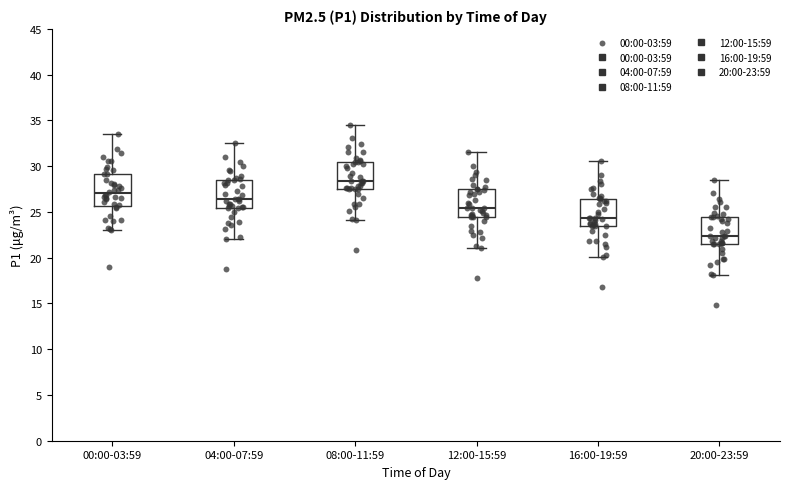

Where does the median line of the box for 00:00-03:59 sit on the y-axis? The values are not printed on the chart, so give them approximately, as read against the axis.

27.0